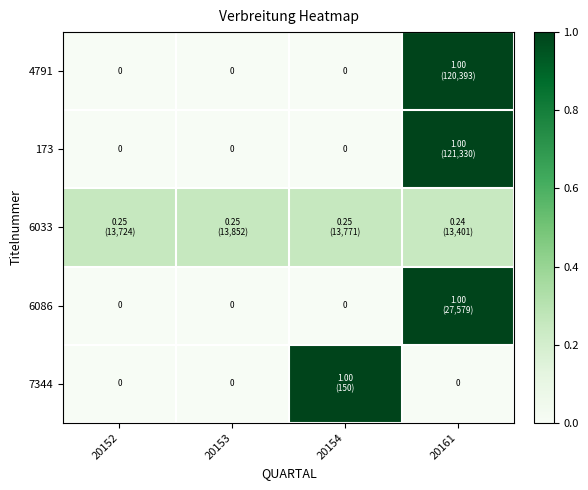

What is the spread (max minus min) of values at 20154?

1.0